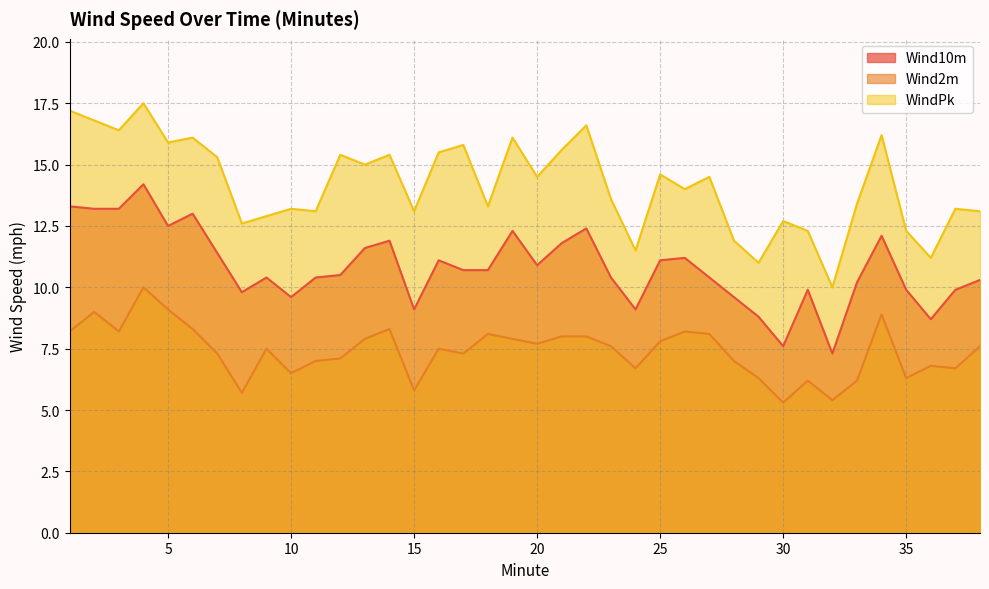

At which category does WindPk reach its first local valley?

3